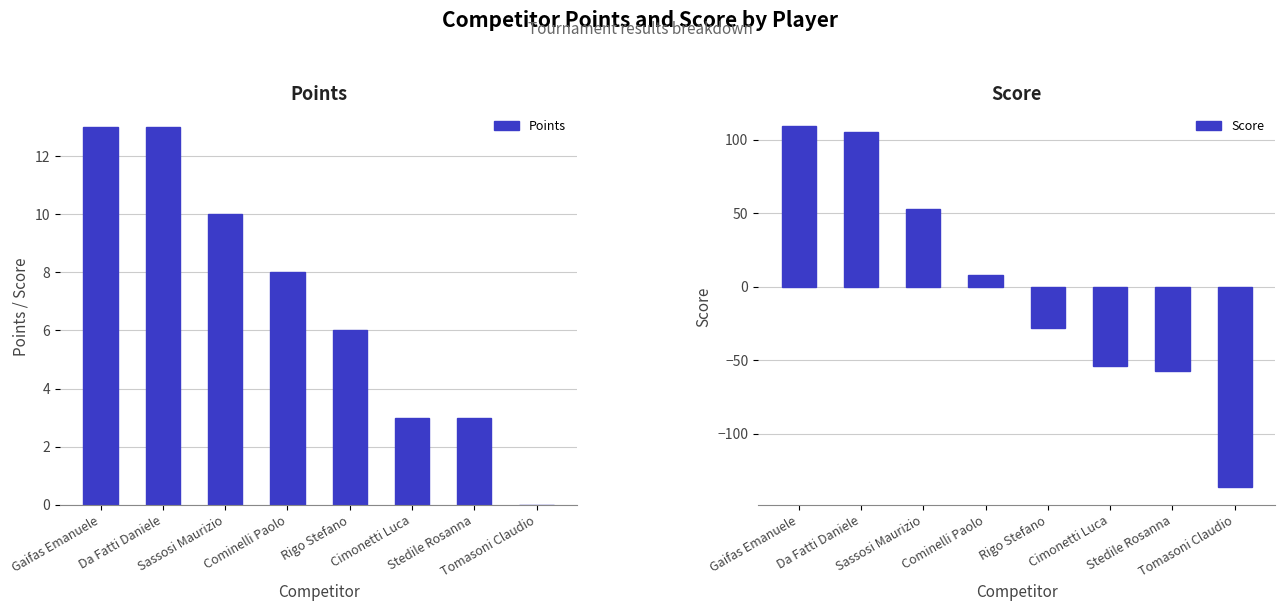

What is the sum of all Points values?

56